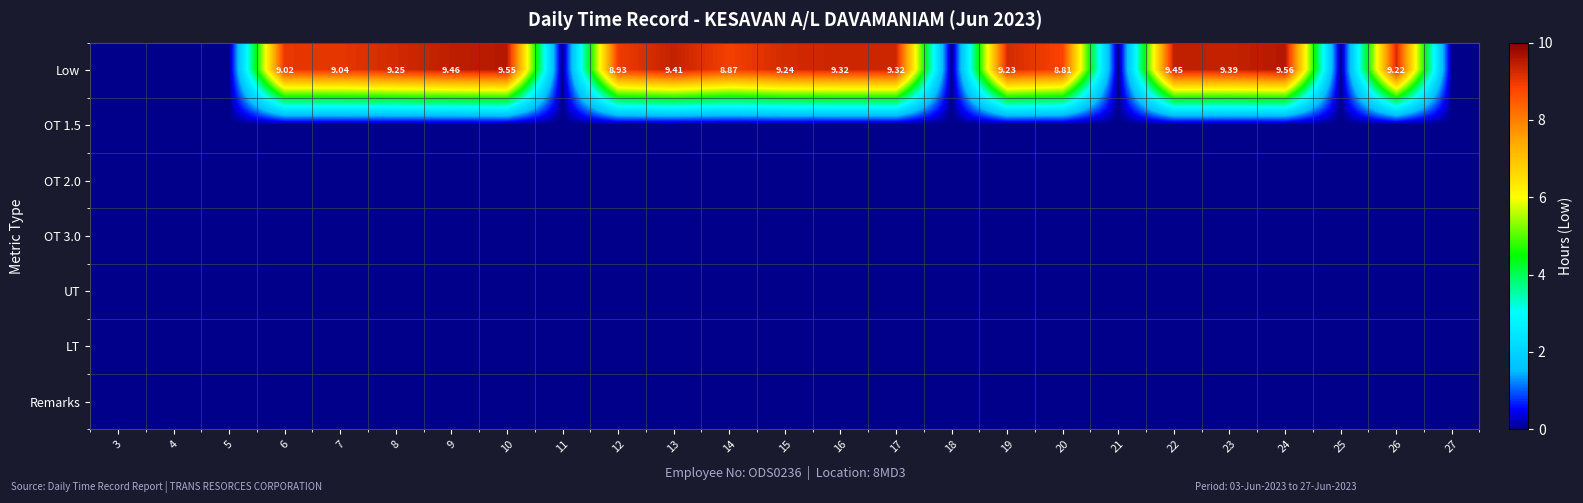

Which series has the widest spread of values?

Low